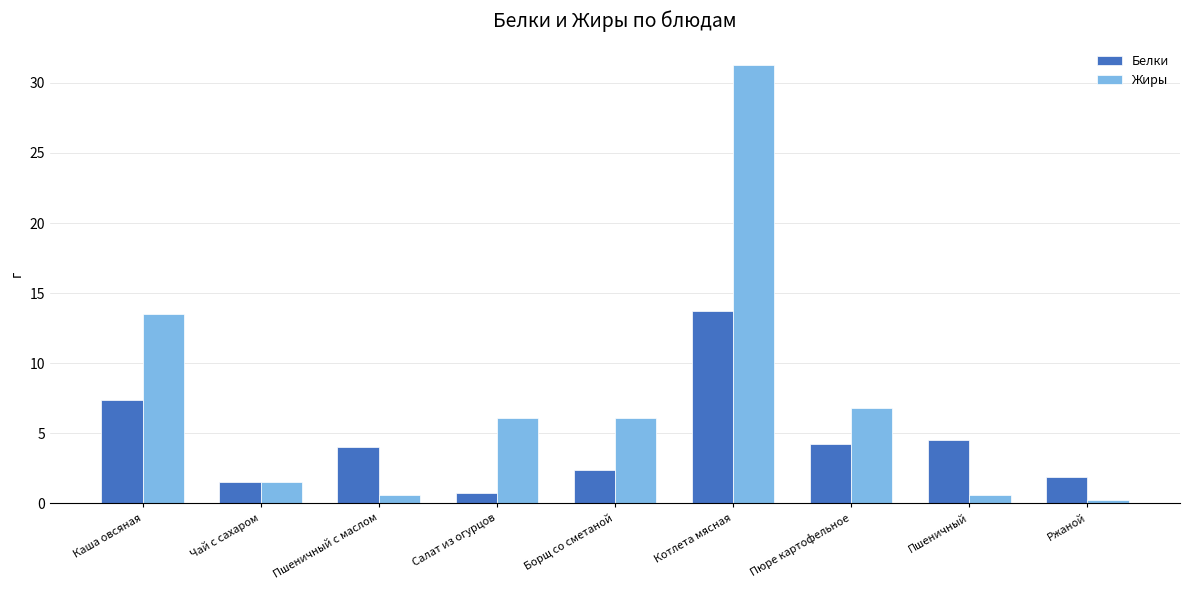

What is the average value of the Белки series?

4.5